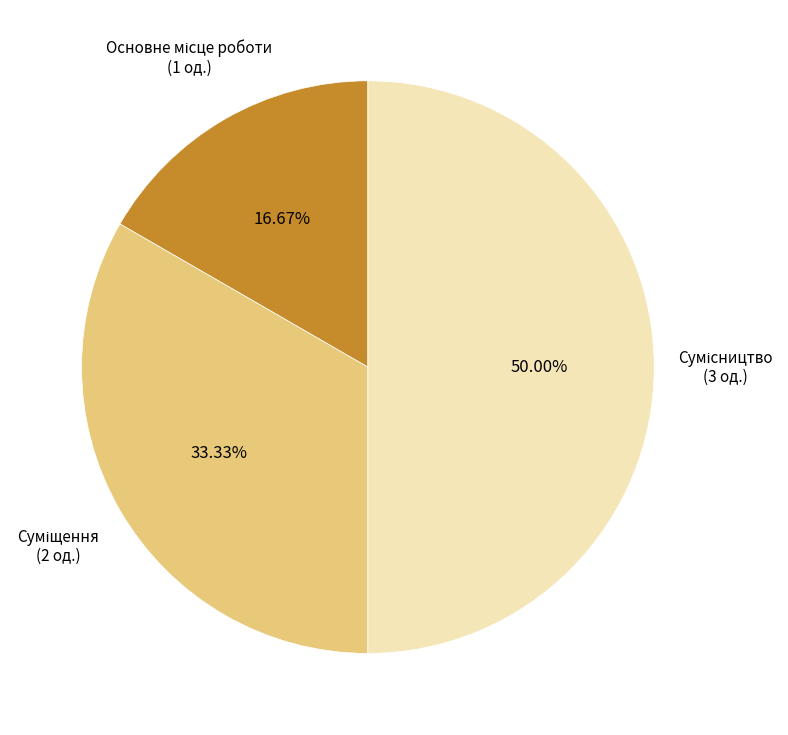

To the nearest percent, what is the difference between the largest and smallest slice percentages?

33%